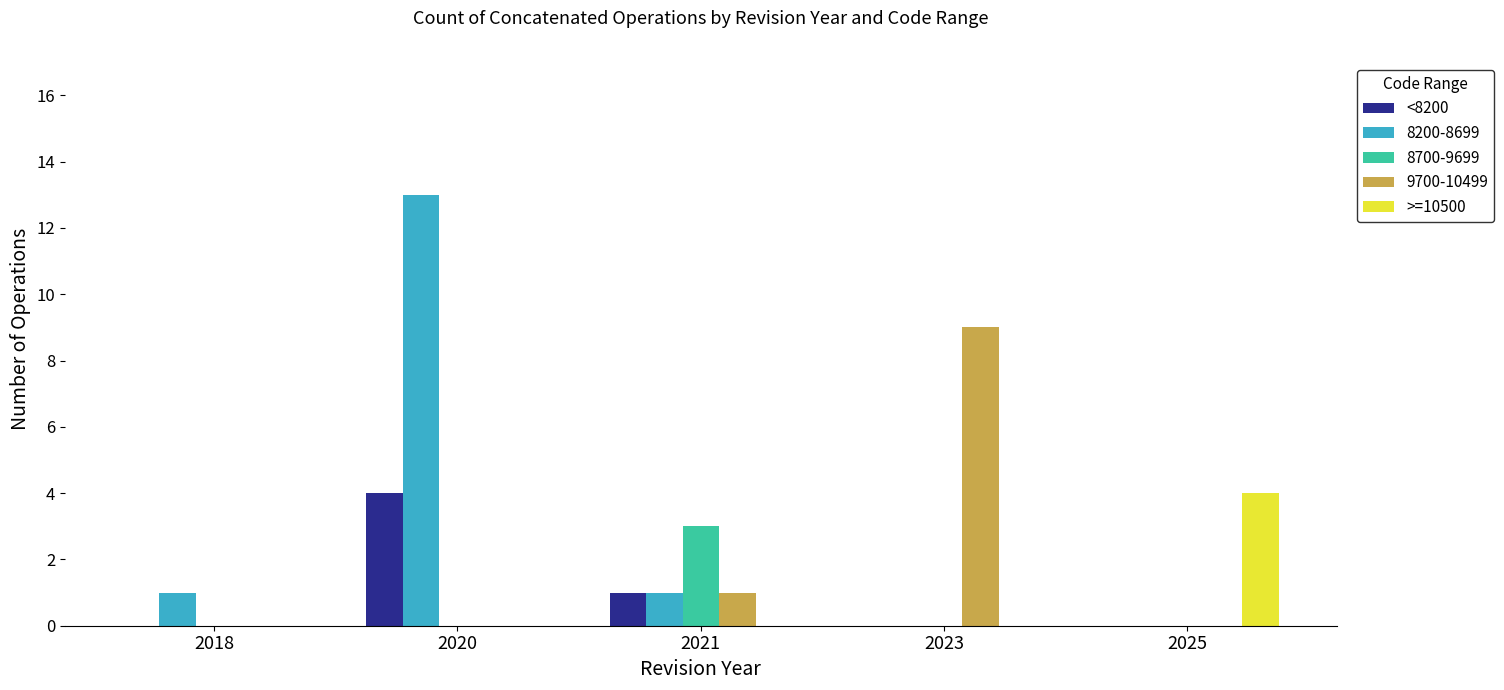

How many >=10500 values are between 0 and 1?

4